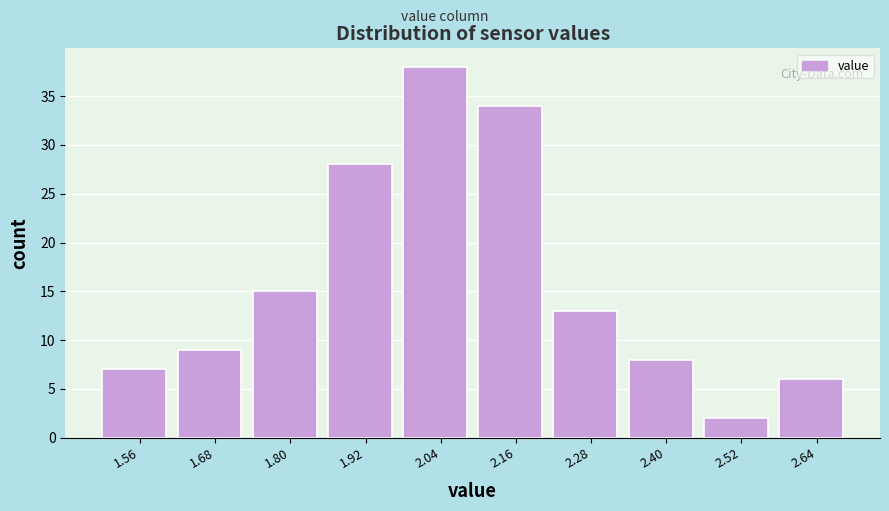

How tall is the bar that spans 2.46 to 2.58 on the x-axis? The values are not printed on the chart, so give them approximately, as read against the axis.

2